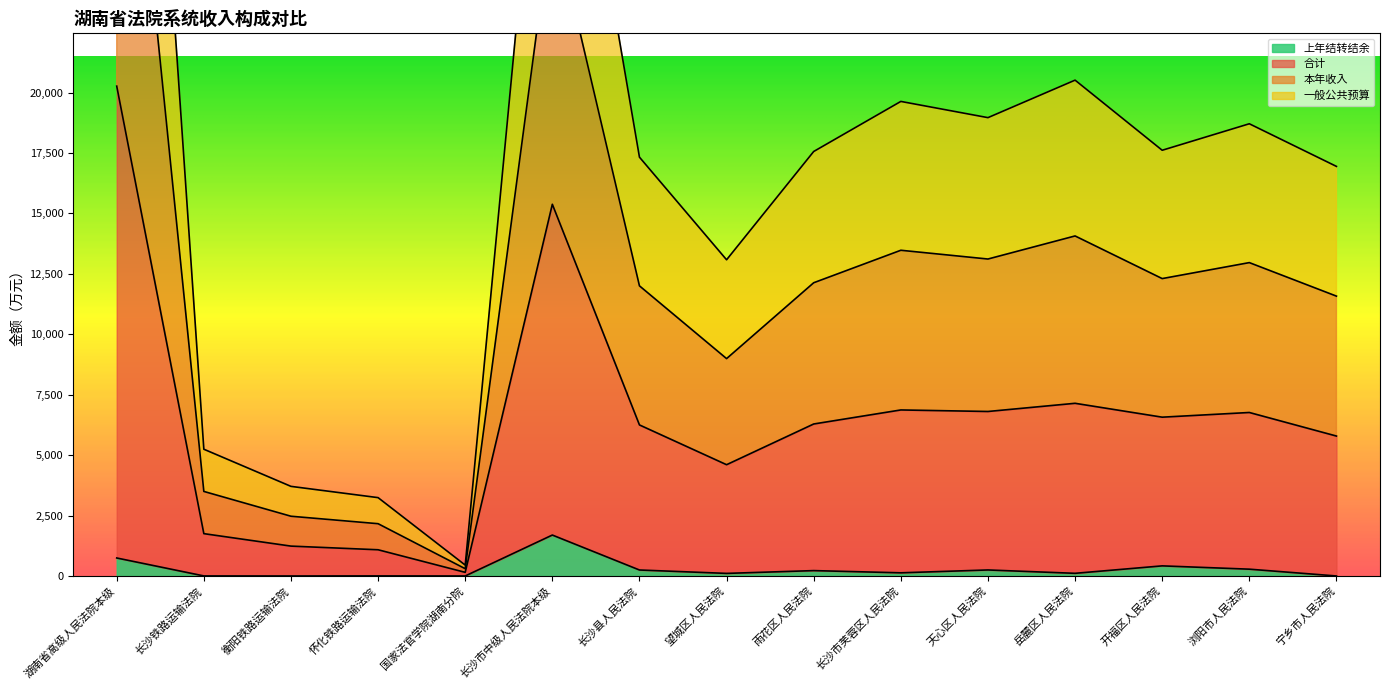

The value of 本年收入 at 浏阳市人民法院 is 30980.8. True or false?

False